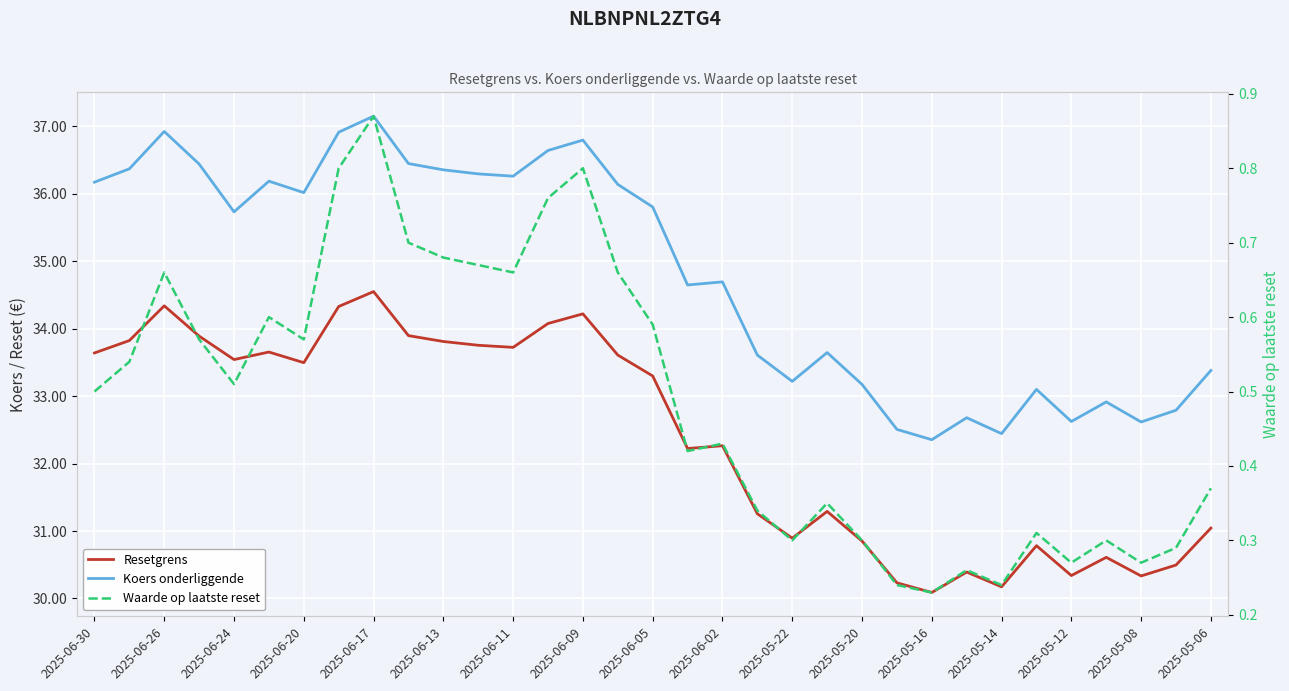

At which label does Koers onderliggende first exceed 35?

2025-06-30